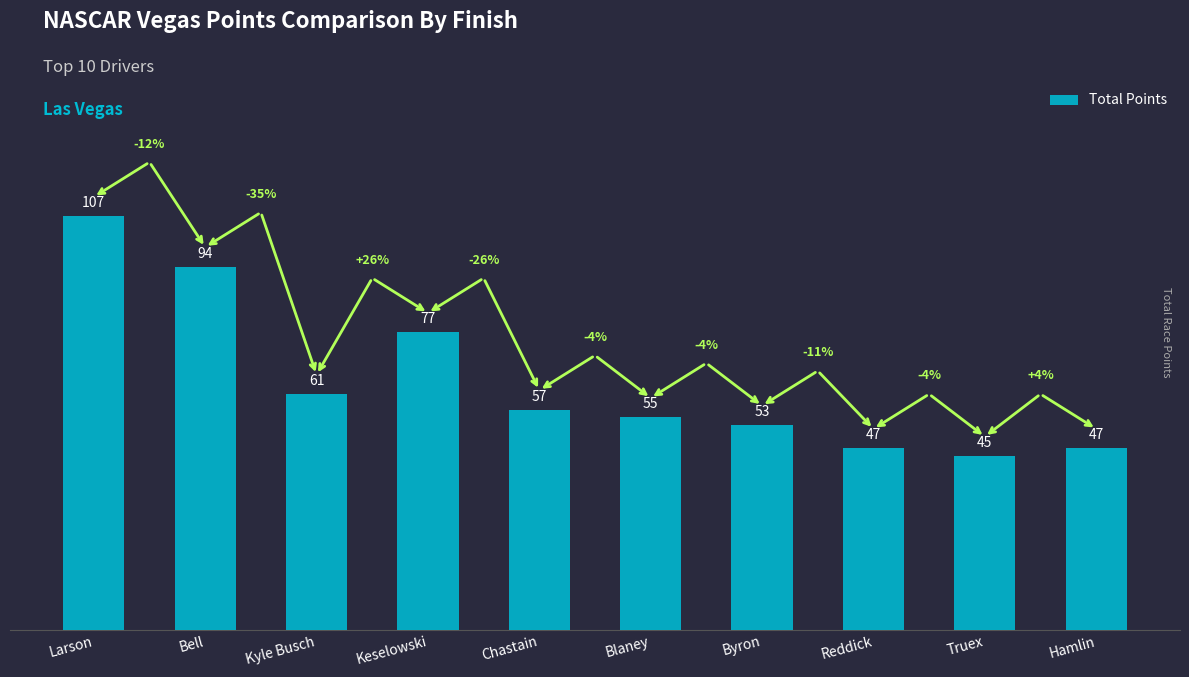

What is the average value?

64